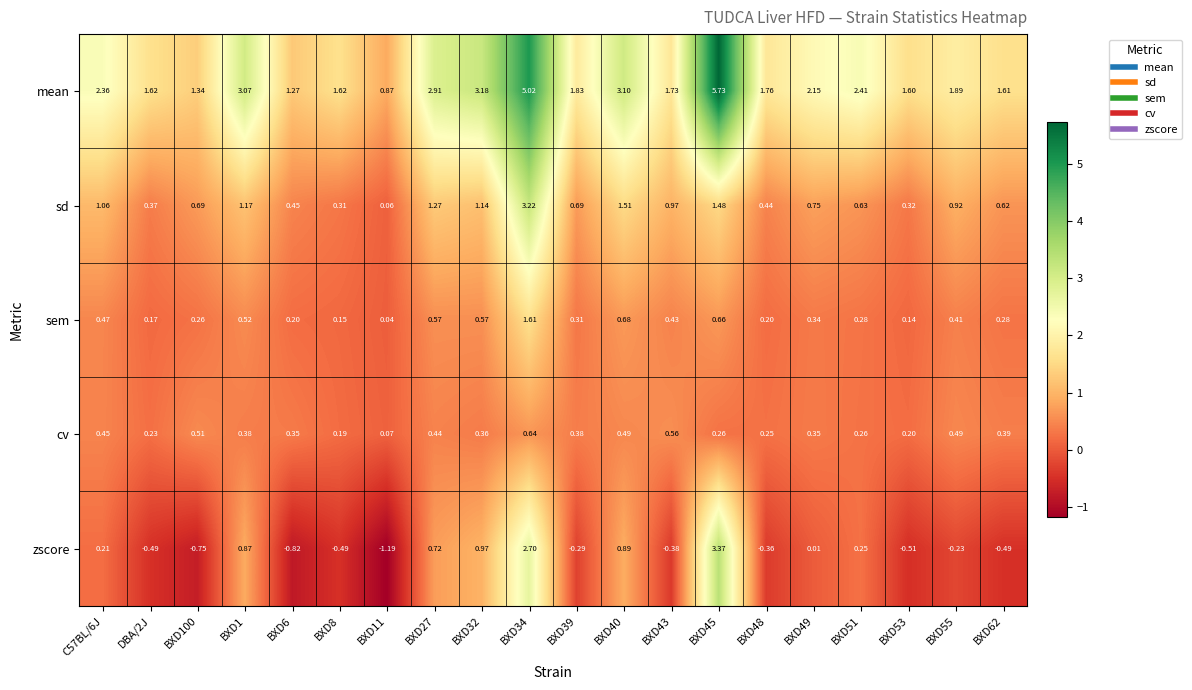

Which series has the widest spread of values?

mean